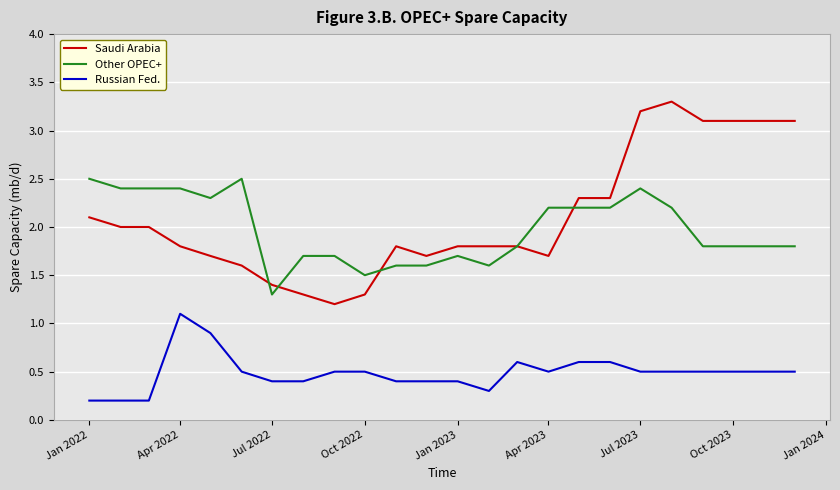

Reading left to right, transcribe all the data shown in this chart.

Saudi Arabia: 2.1	2.0	2.0	1.8	1.7	1.6	1.4	1.3	1.2	1.3	1.8	1.7	1.8	1.8	1.8	1.7	2.3	2.3	3.2	3.3	3.1	3.1	3.1	3.1
Other OPEC+: 2.5	2.4	2.4	2.4	2.3	2.5	1.3	1.7	1.7	1.5	1.6	1.6	1.7	1.6	1.8	2.2	2.2	2.2	2.4	2.2	1.8	1.8	1.8	1.8
Russian Fed.: 0.2	0.2	0.2	1.1	0.9	0.5	0.4	0.4	0.5	0.5	0.4	0.4	0.4	0.3	0.6	0.5	0.6	0.6	0.5	0.5	0.5	0.5	0.5	0.5